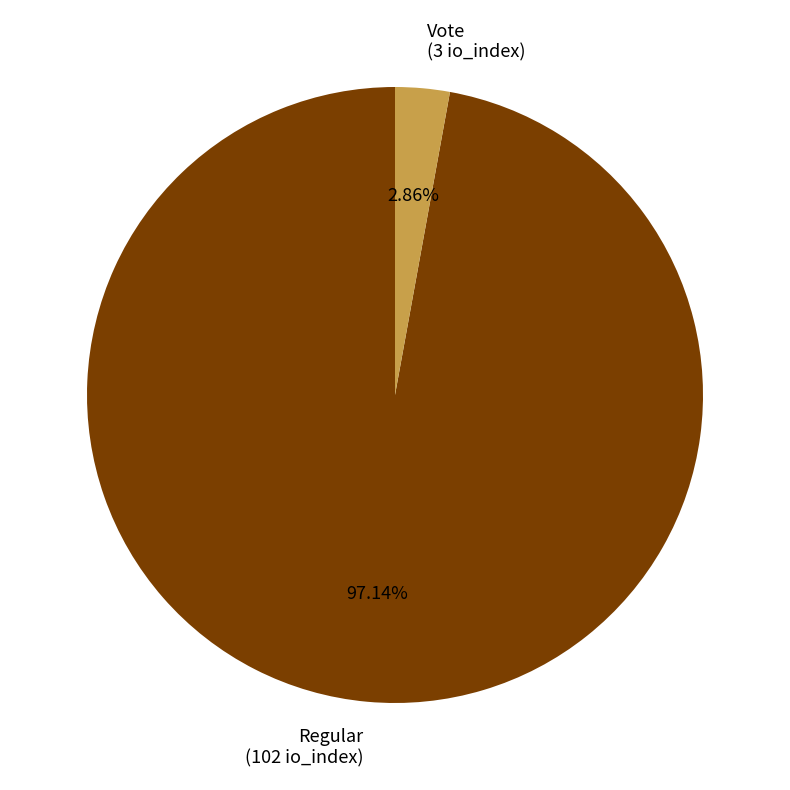

Rank the categories by value from highest to lowest.

Regular (102 io_index), Vote (3 io_index)